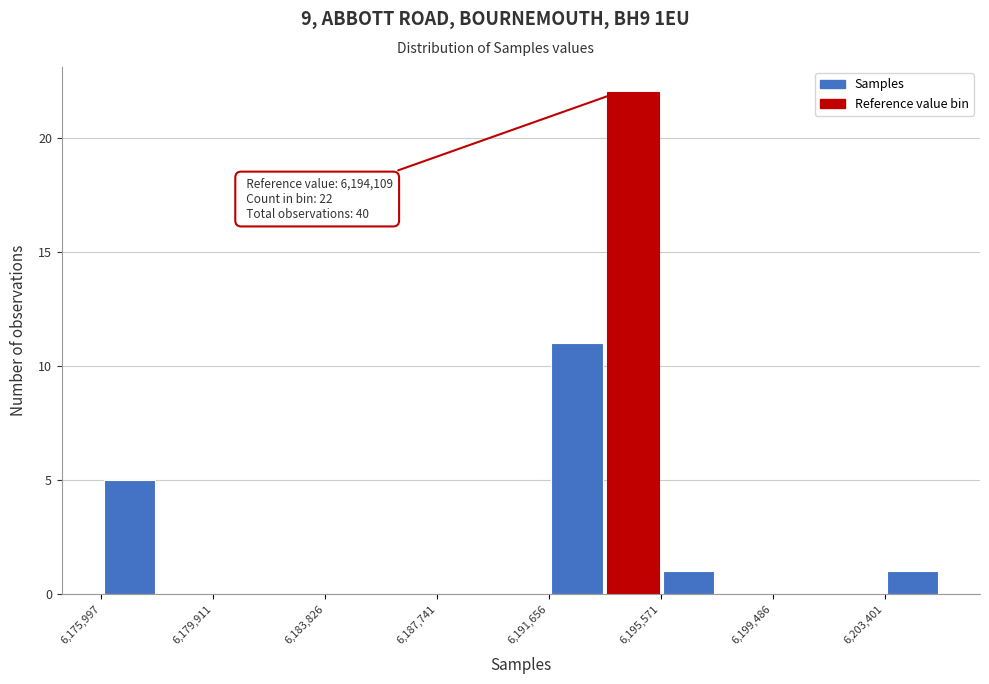

Around what value on the x-axis is the tallest bar? Give the approximate position of its centre, as read against the axis.

6194500